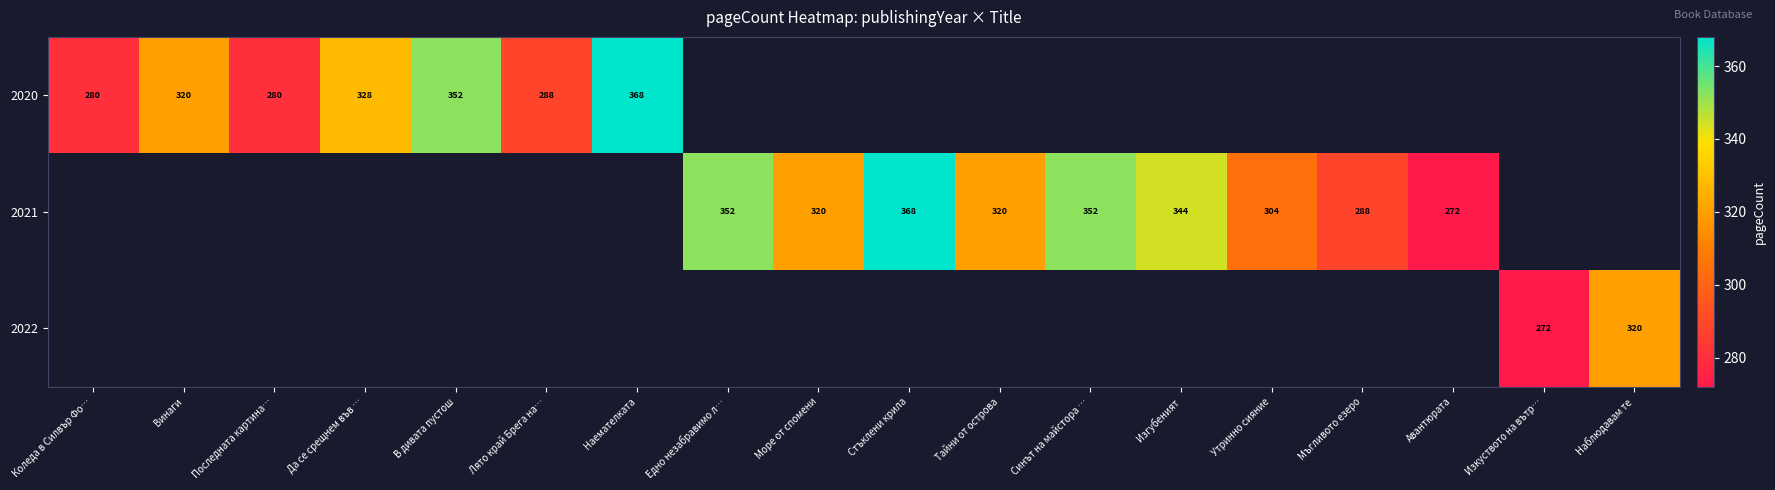

Is it true that 2021 equals 418 at Тайни от острова?

False